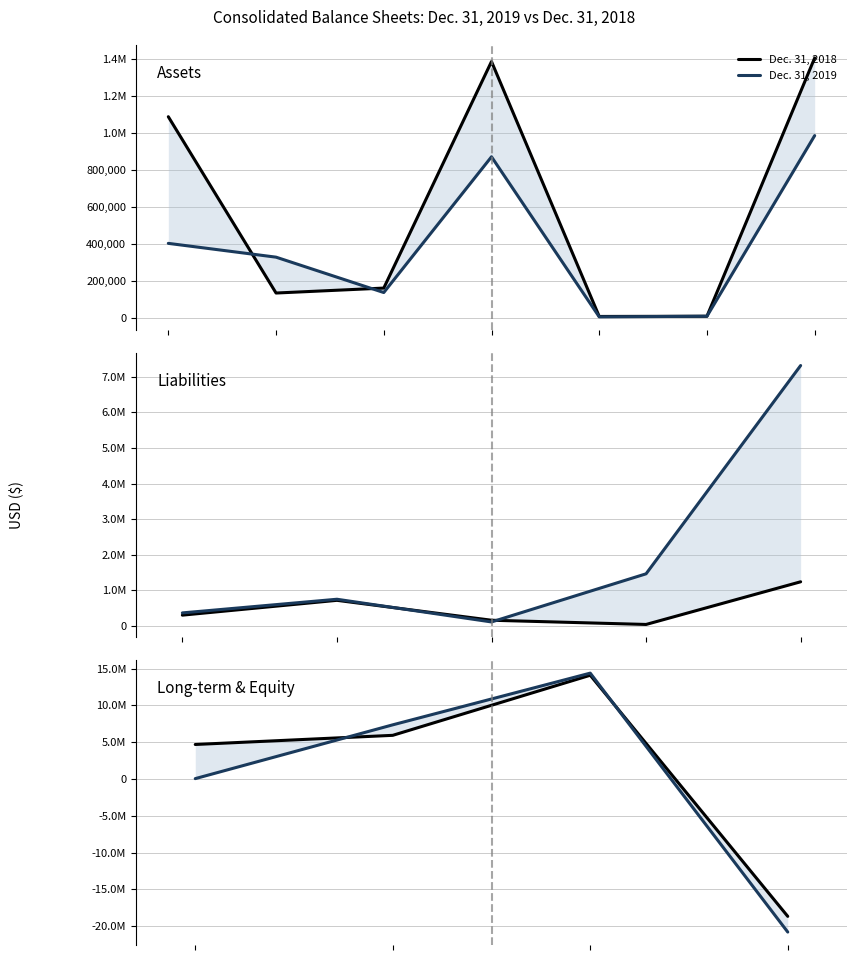

What is the lowest value of the Dec. 31, 2019 series?

-20796066